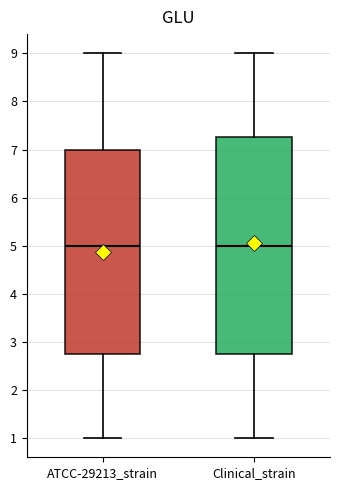

Where does the upper whisker of the box for ATCC-29213_strain end on the y-axis? The values are not printed on the chart, so give them approximately, as read against the axis.

9.0